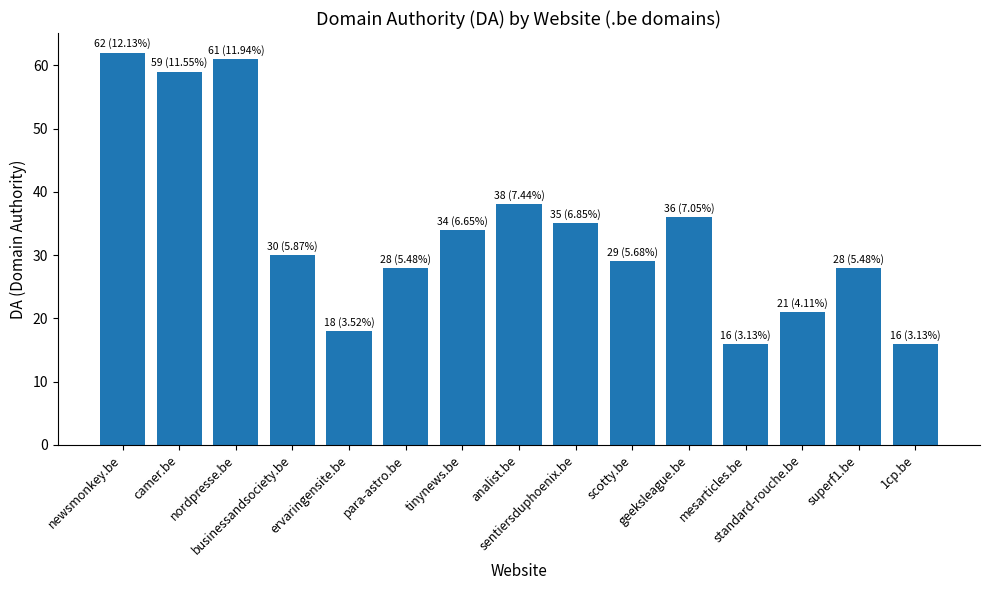

What is the ratio of the value at scotty.be to the value at nordpresse.be?

0.5